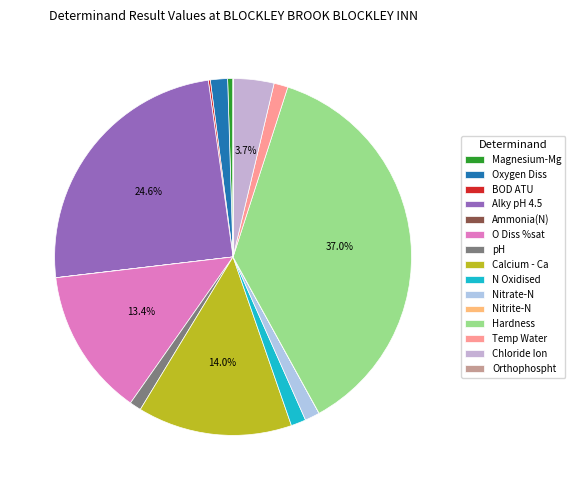

What is the change in value from Magnesium-Mg to BOD ATU?

-2.1